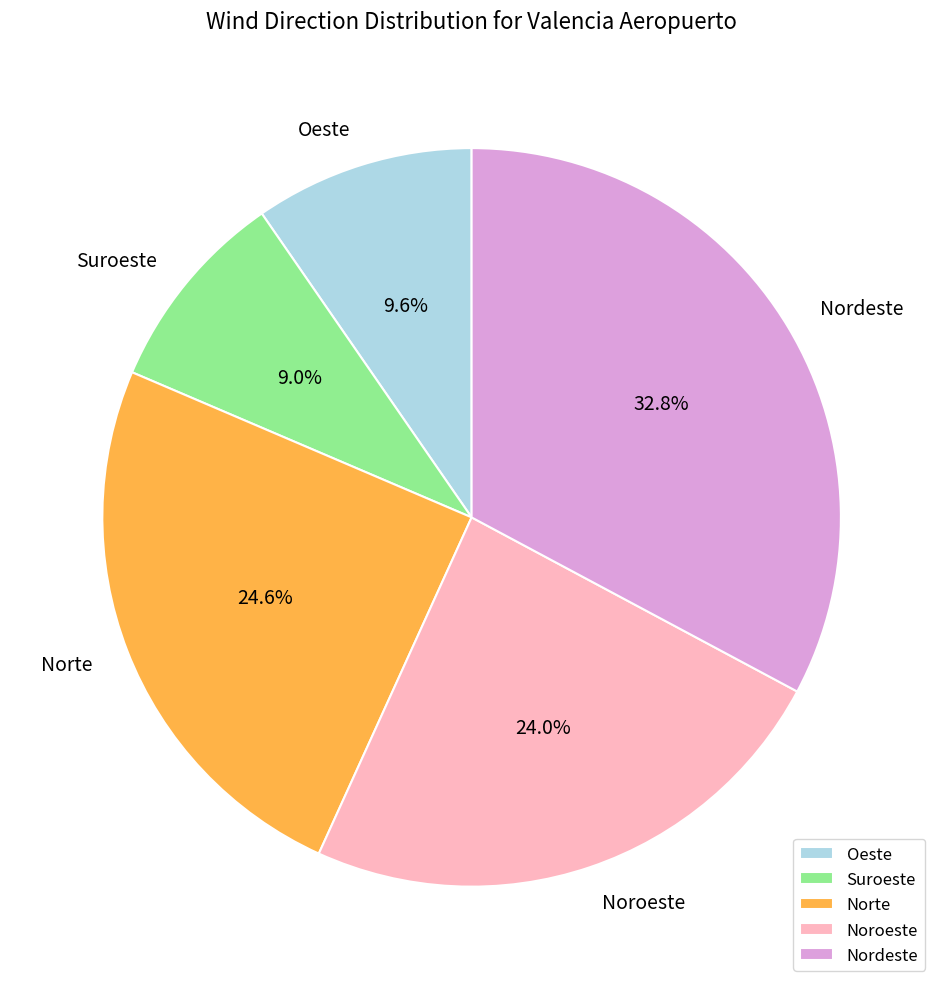

Approximately how many times larger is the value at Norte compared to Nordeste?

0.8